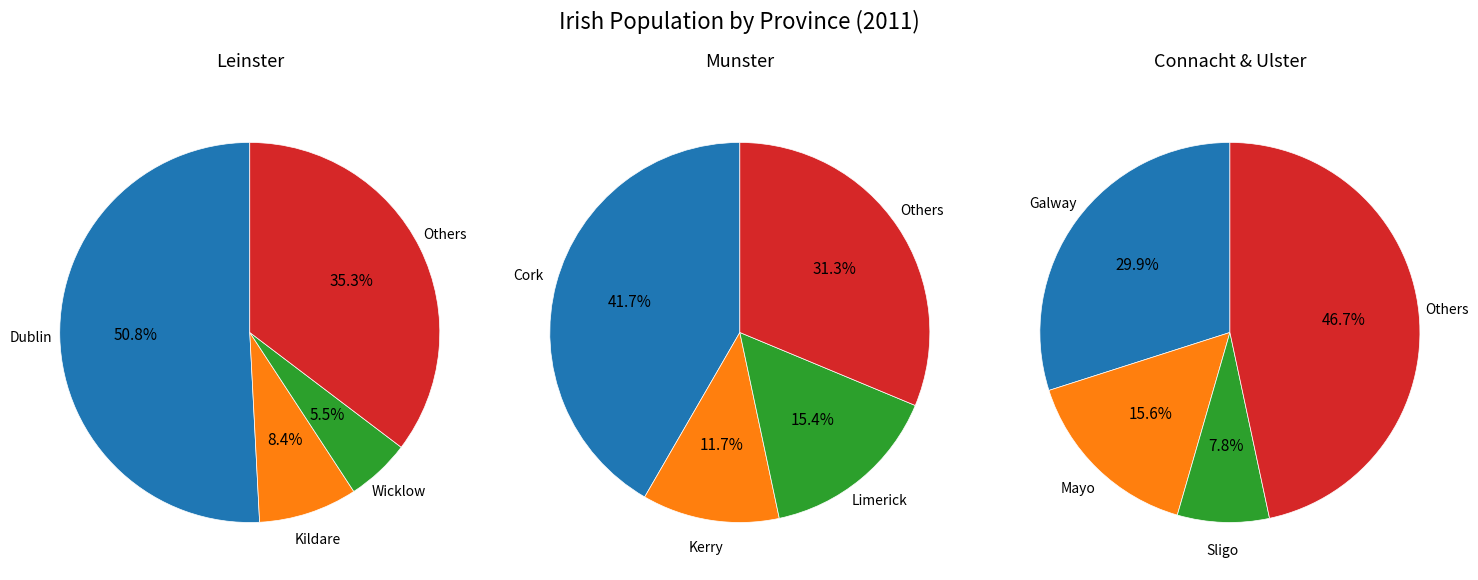

Count the number of slices in the pie.

4